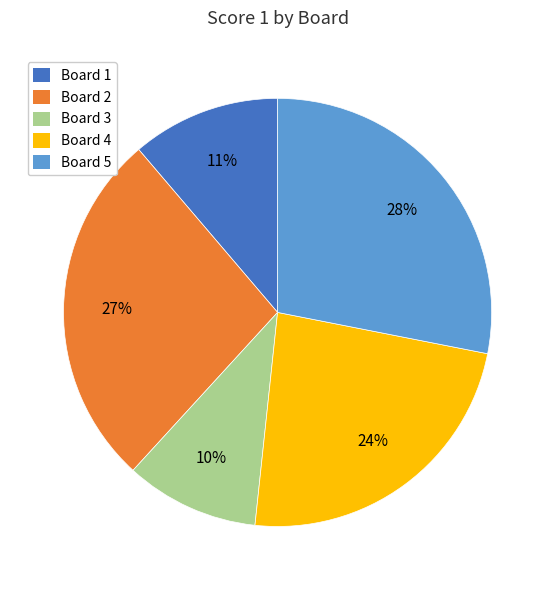

To the nearest percent, what portion does Board 2 represent?

27%